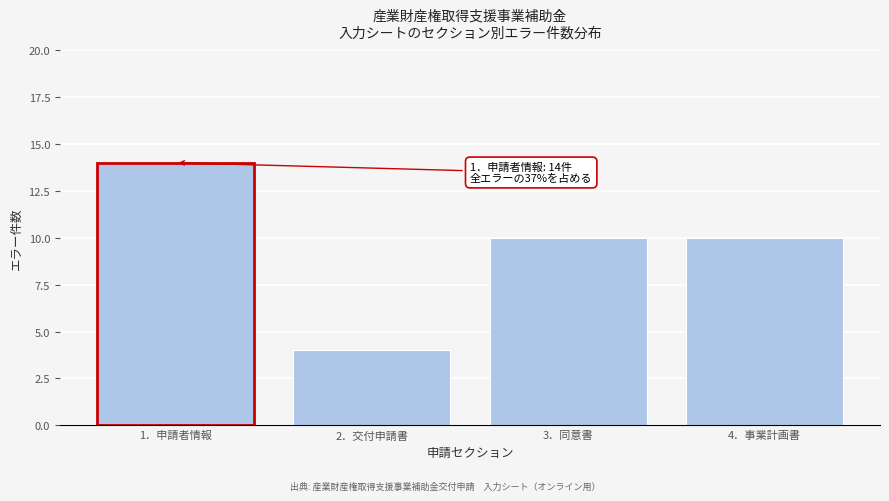

Reading left to right, transcribe all the data shown in this chart.

1．申請者情報=14	2．交付申請書=4	3．同意書=10	4．事業計画書=10